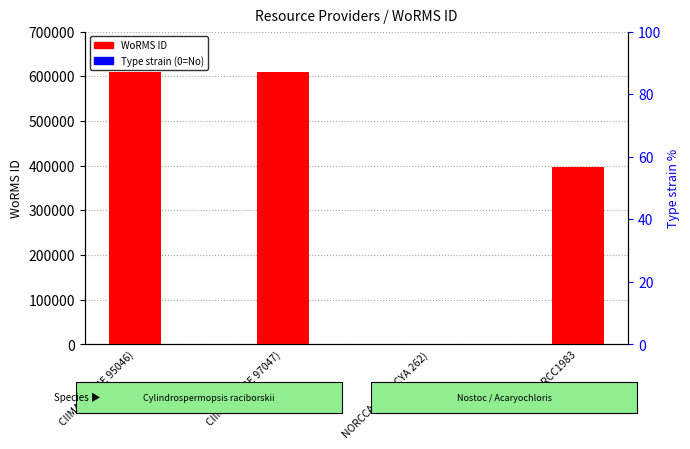

Is the value of Type strain (0=No) at CIIMAR (LEGE 95046) greater than the value of WoRMS ID at SBR - RCC1983?

No